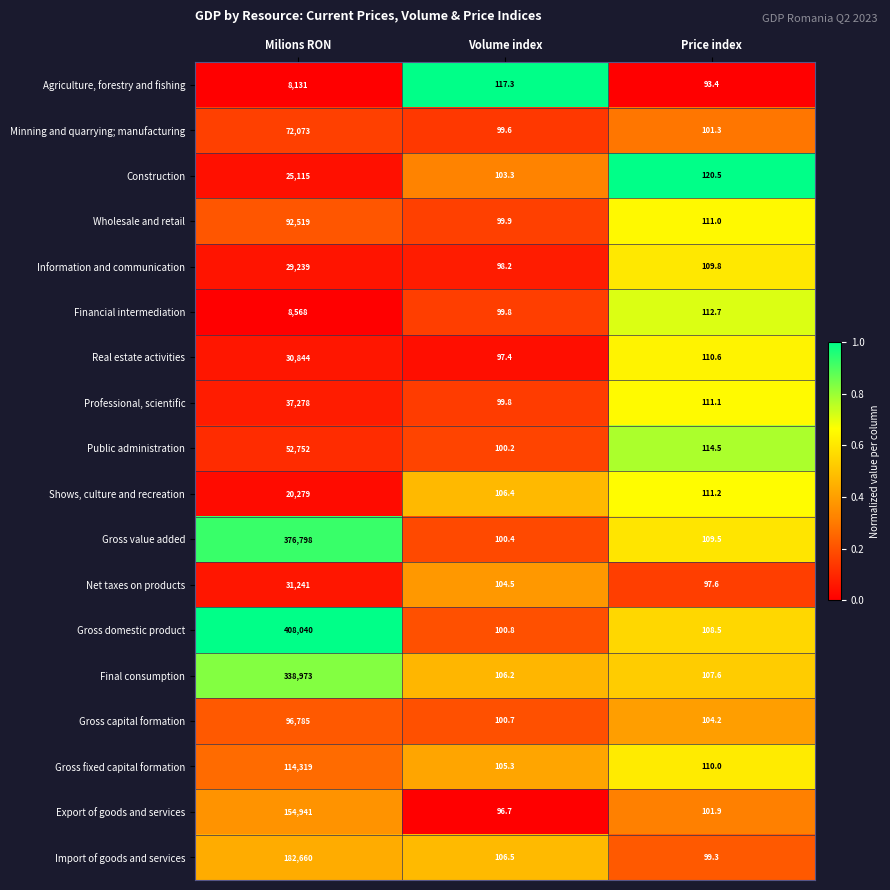

Which series has the largest total across all categories?

Gross domestic product